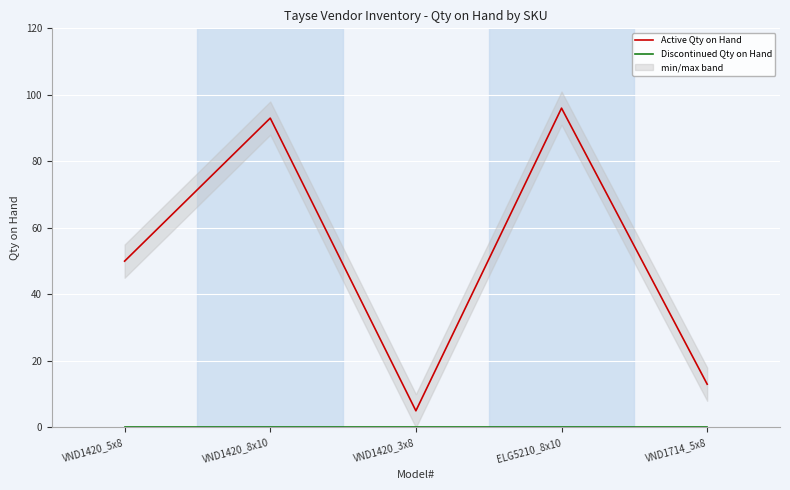

Reading left to right, what are all the values shown in this chart?

Active Qty on Hand: 50	93	5	96	13
Discontinued Qty on Hand: 0	0	0	0	0